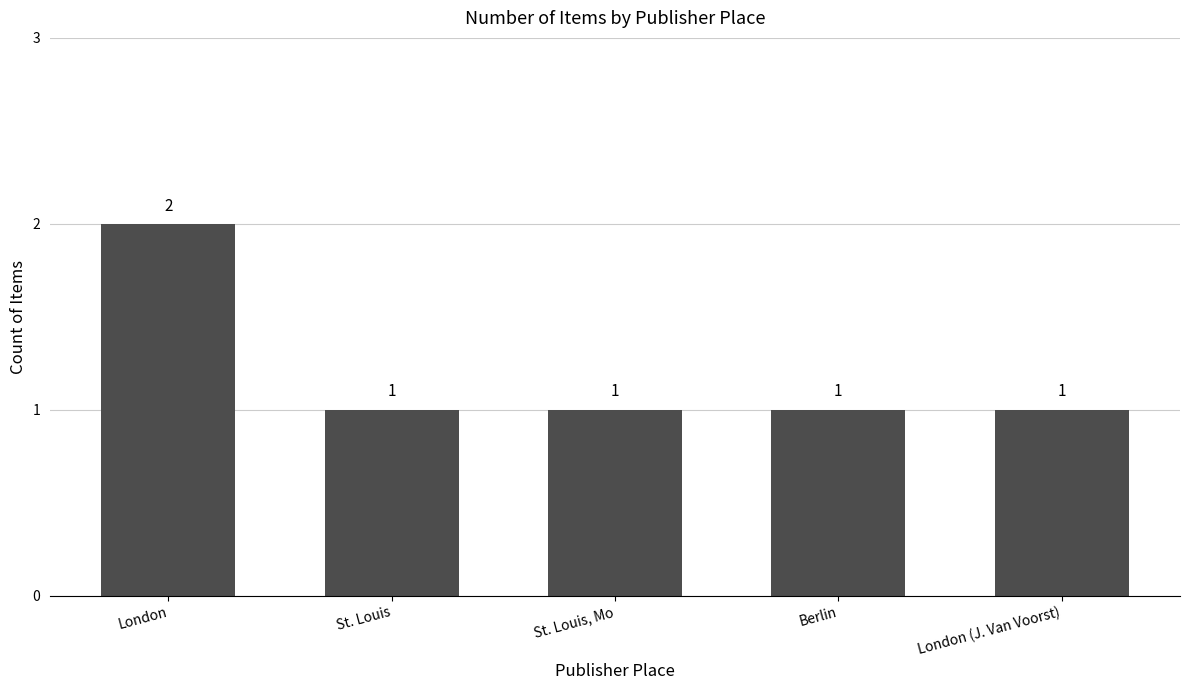

What is the maximum value shown in the chart?

2